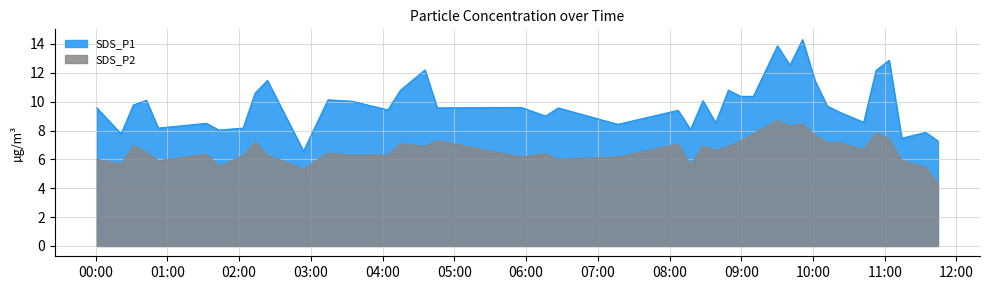

What is the sum of all SDS_P2 values?

266.4